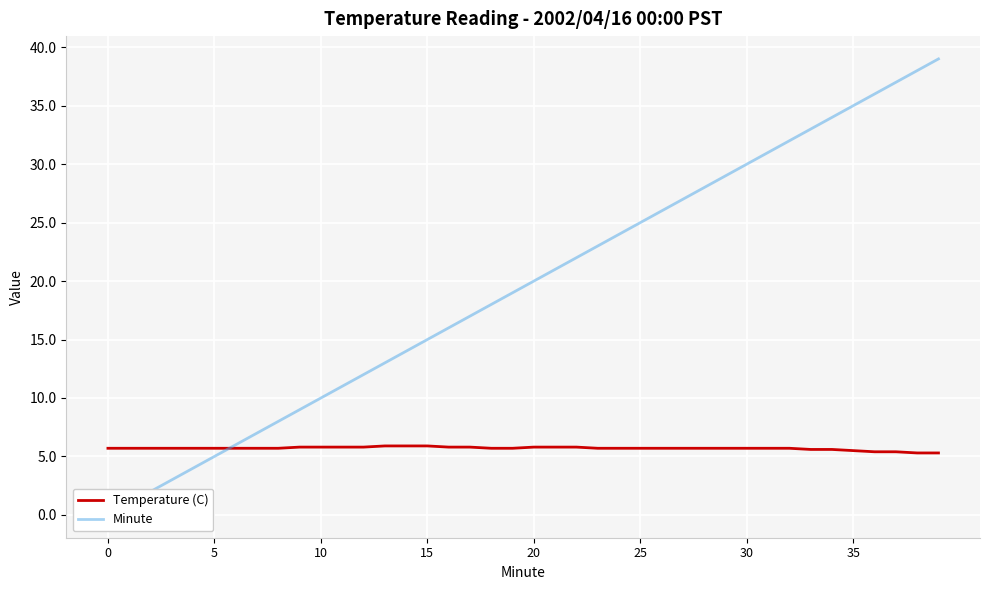

Reading left to right, transcribe all the data shown in this chart.

Temperature (C): 5.7	5.7	5.7	5.7	5.7	5.7	5.7	5.7	5.7	5.8	5.8	5.8	5.8	5.9	5.9	5.9	5.8	5.8	5.7	5.7	5.8	5.8	5.8	5.7	5.7	5.7	5.7	5.7	5.7	5.7	5.7	5.7	5.7	5.6	5.6	5.5	5.4	5.4	5.3	5.3
Minute: 0.0	1.0	2.0	3.0	4.0	5.0	6.0	7.0	8.0	9.0	10.0	11.0	12.0	13.0	14.0	15.0	16.0	17.0	18.0	19.0	20.0	21.0	22.0	23.0	24.0	25.0	26.0	27.0	28.0	29.0	30.0	31.0	32.0	33.0	34.0	35.0	36.0	37.0	38.0	39.0